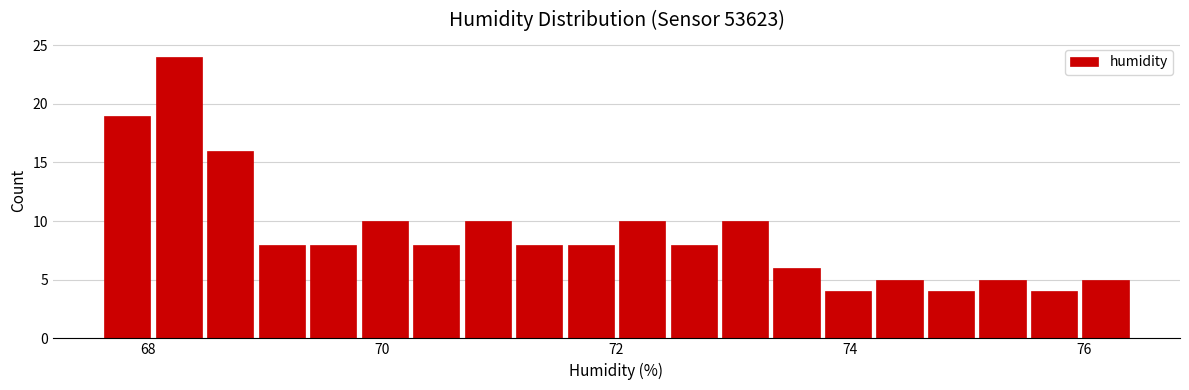

Around what value on the x-axis is the tallest bar? Give the approximate position of its centre, as read against the axis.

68.2